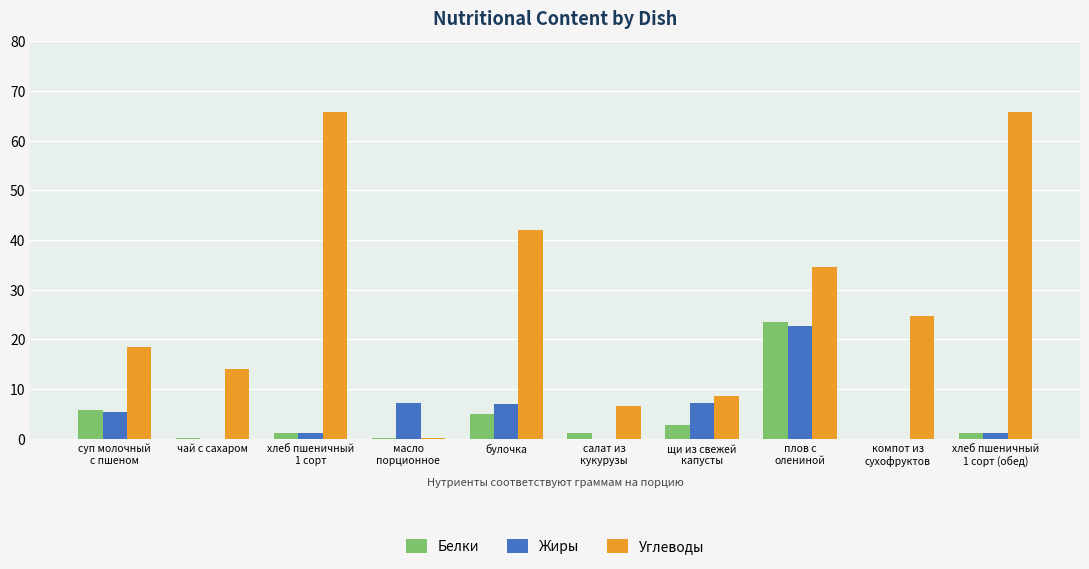

What is the sum of all Белки values?

41.0